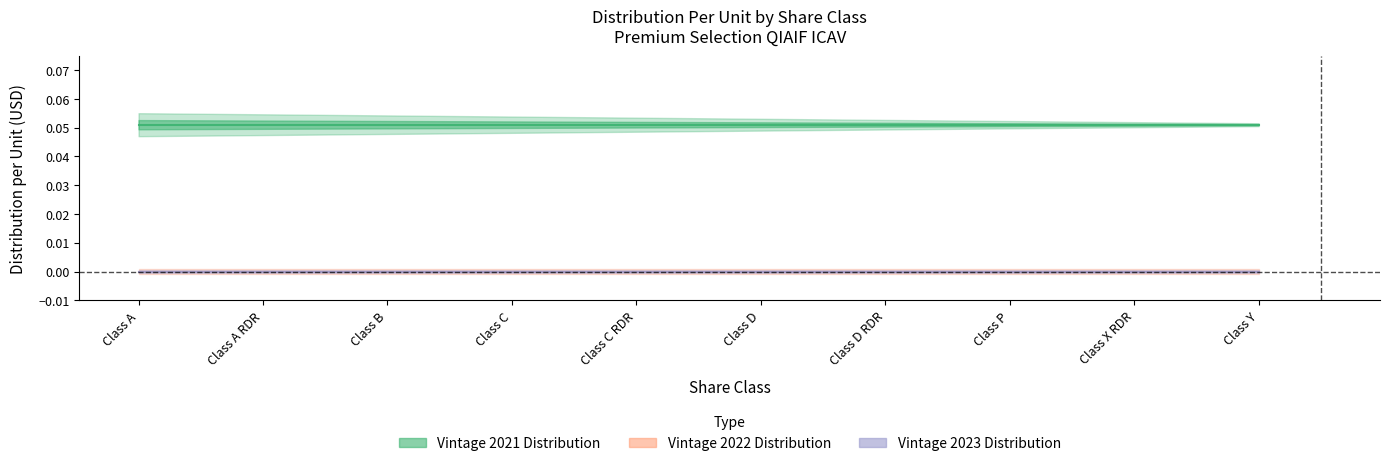

True or false: Vintage 2022 Distribution and Vintage 2021 Distribution intersect in this chart.

False